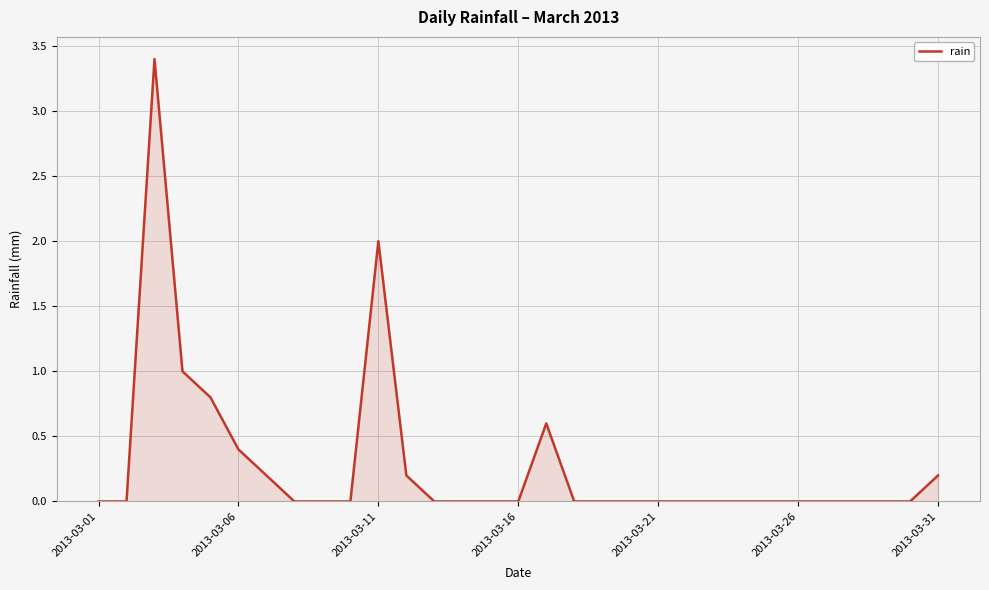

How many lines are shown in the chart?

1